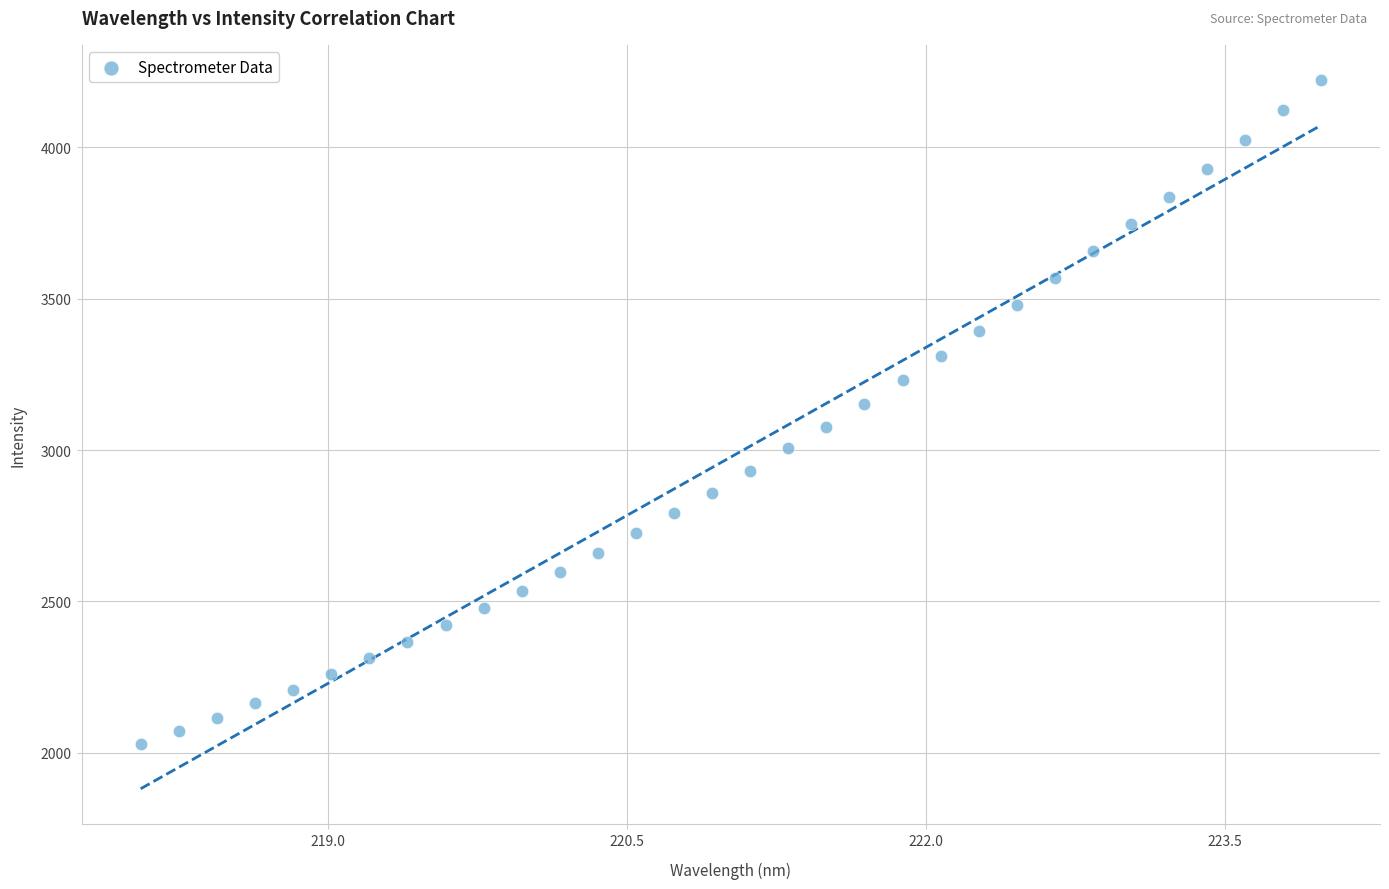

What is the range of Y values (max minus min)?

2193.4